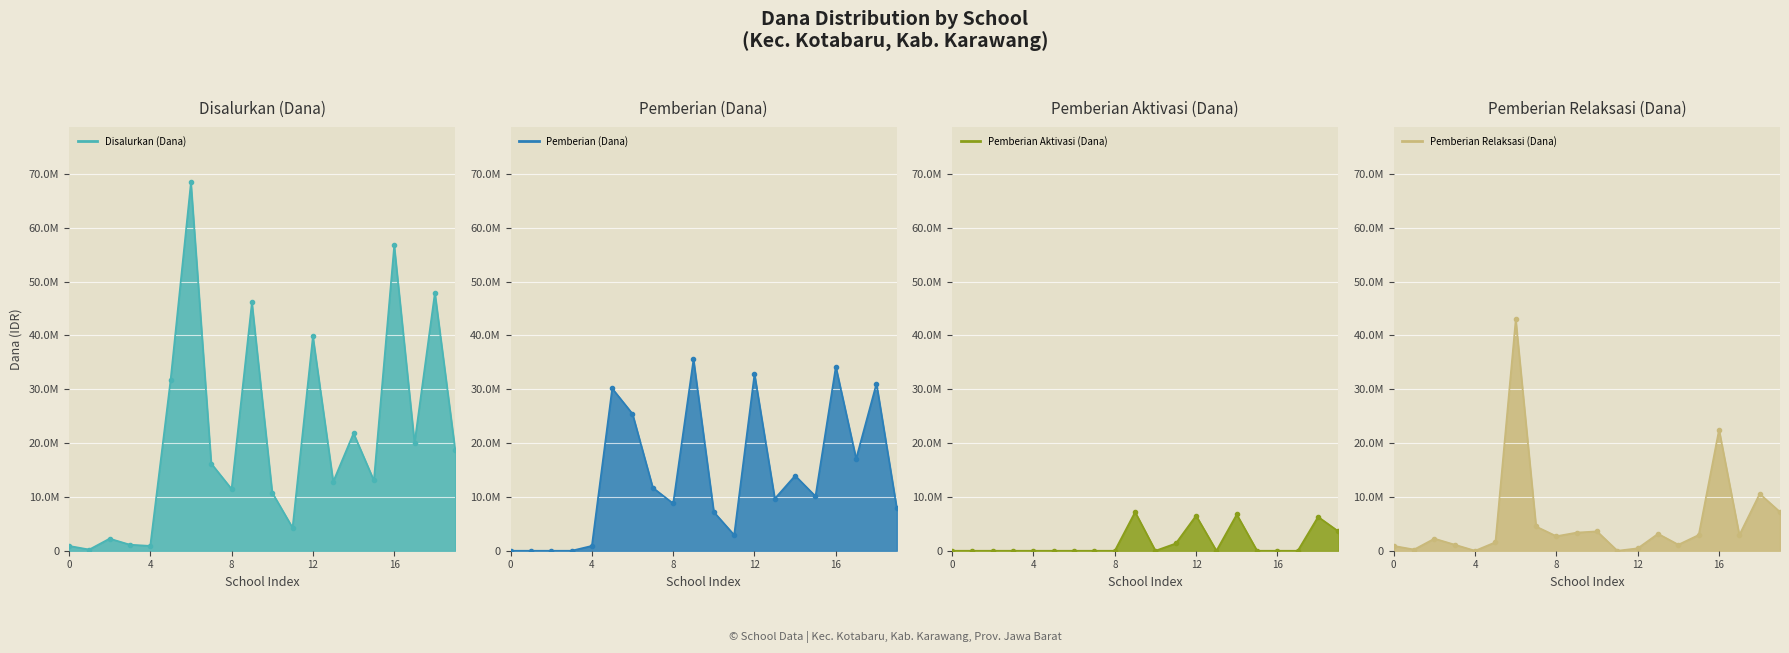

Does the chart display data point markers on the line(s)?

Yes